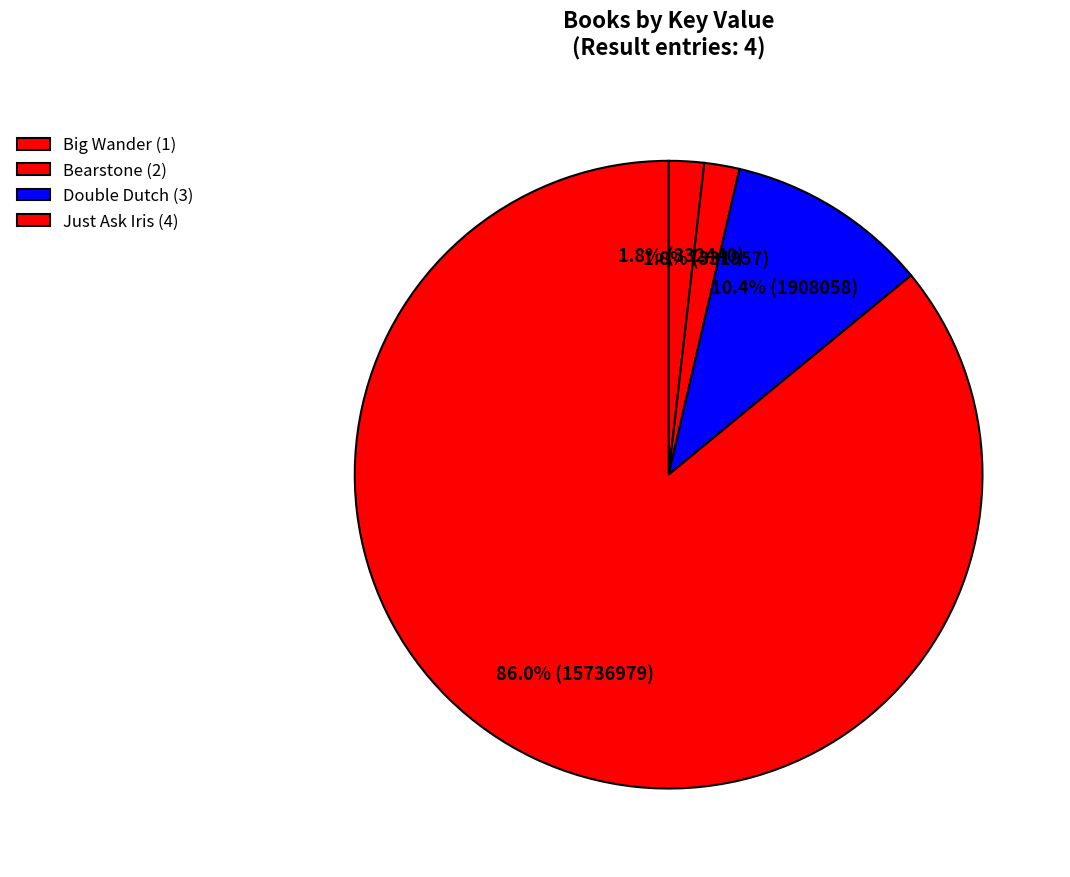

How much of the chart is everything except Big Wander (1)?

98.2%